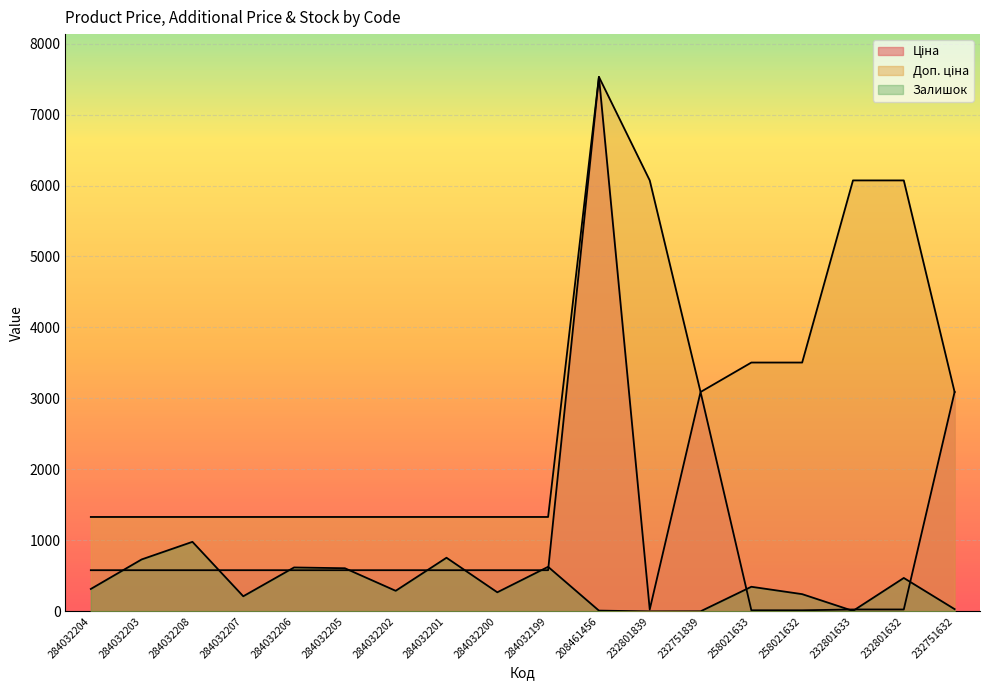

At which label does Ціна reach its minimum?

258021633